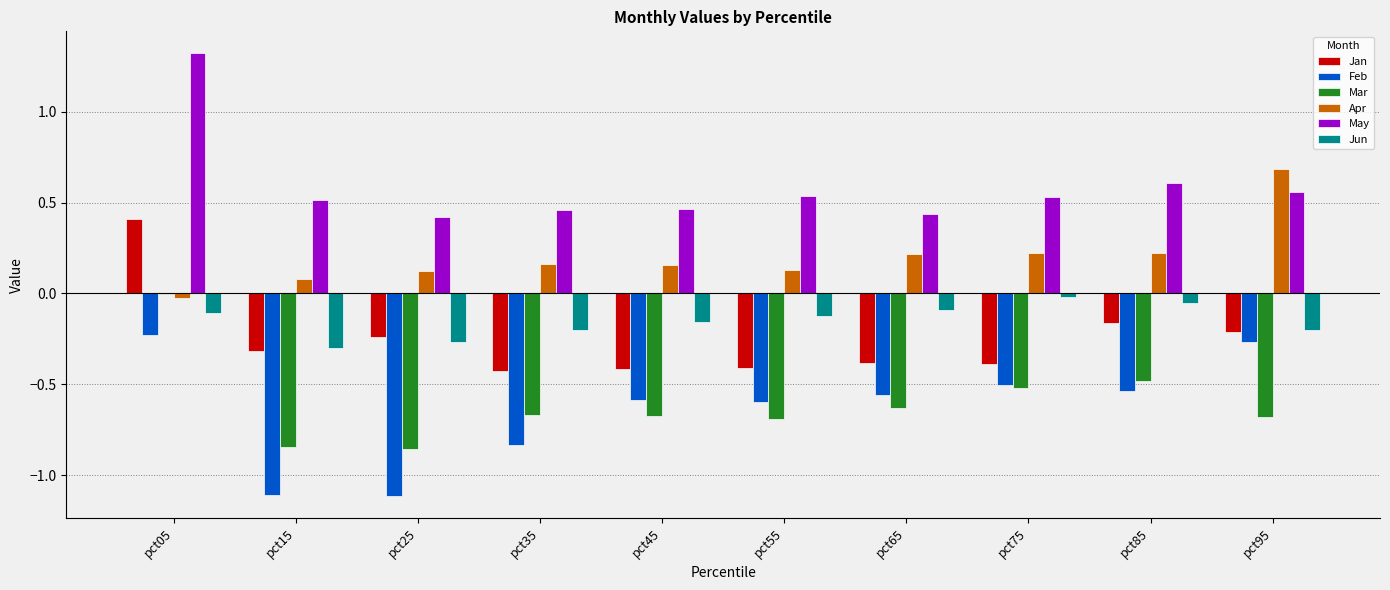

How many data points does each series have?

10